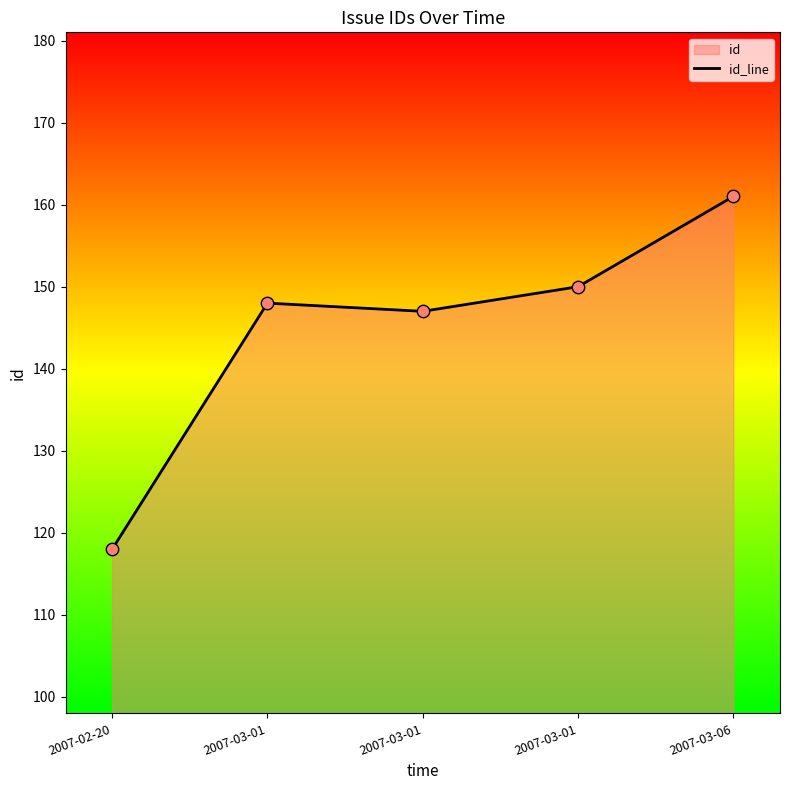

Approximately how many times larger is the value at 2007-03-01 compared to 2007-03-01?

1.0